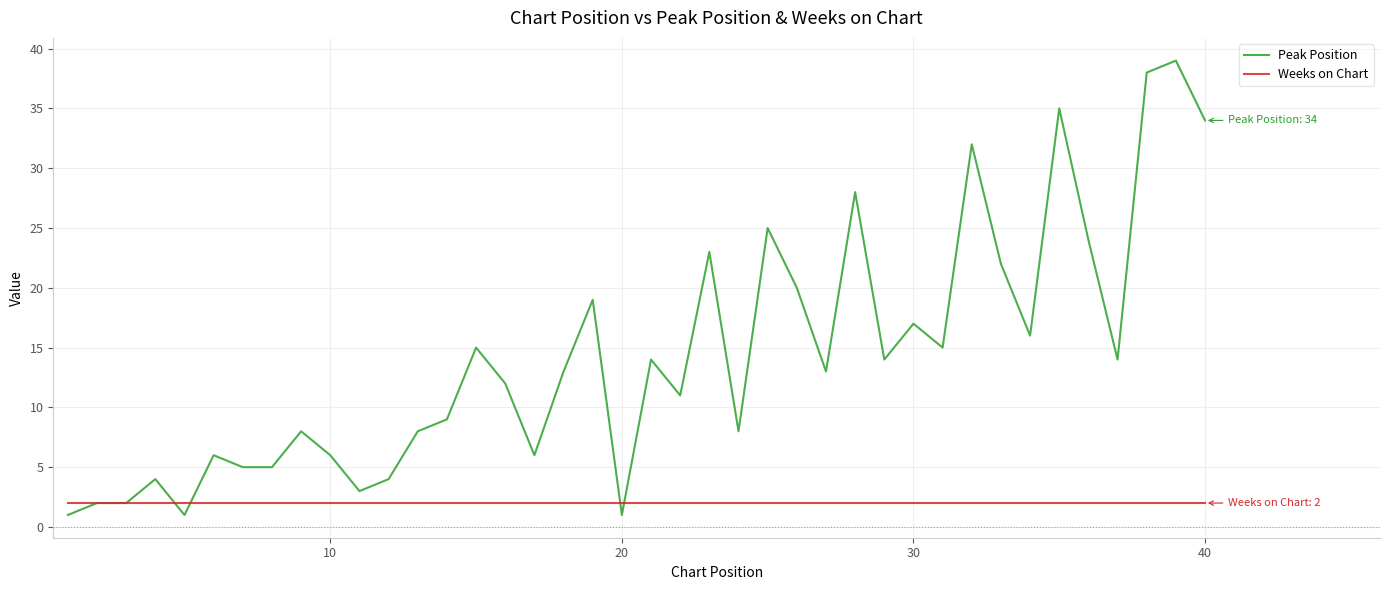

List the series in order of their overall mean, lowest first.

Weeks on Chart, Peak Position